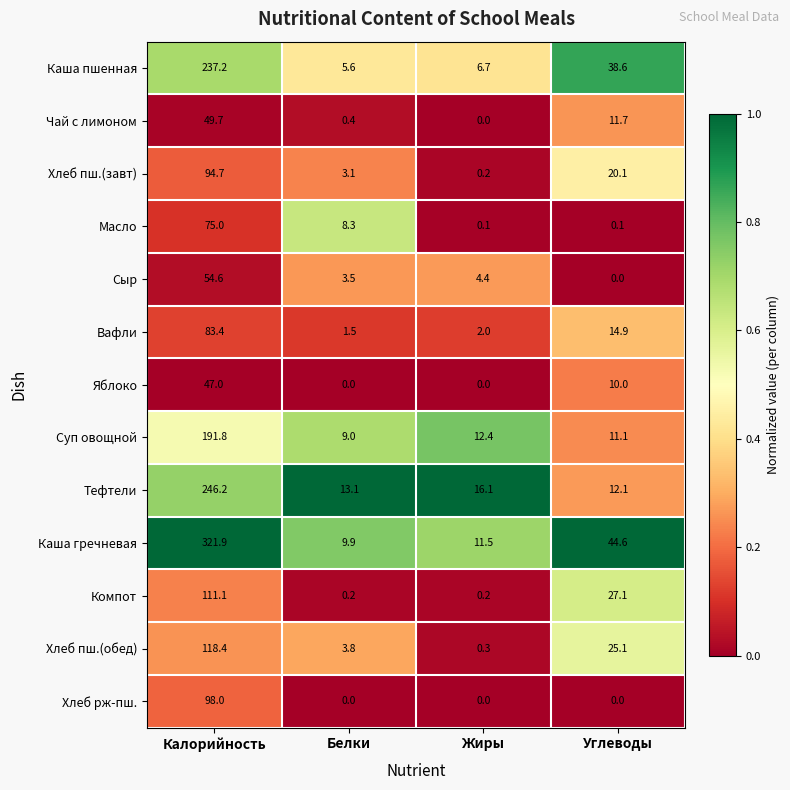

The value of Хлеб пш.(завт) at Углеводы is 4.2. True or false?

False